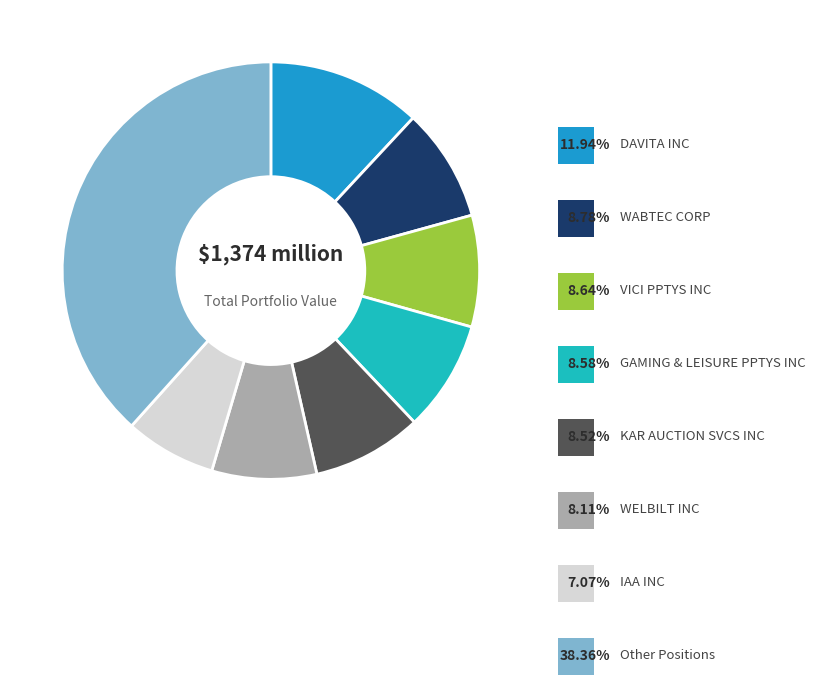

Does any single category account for the majority?

No